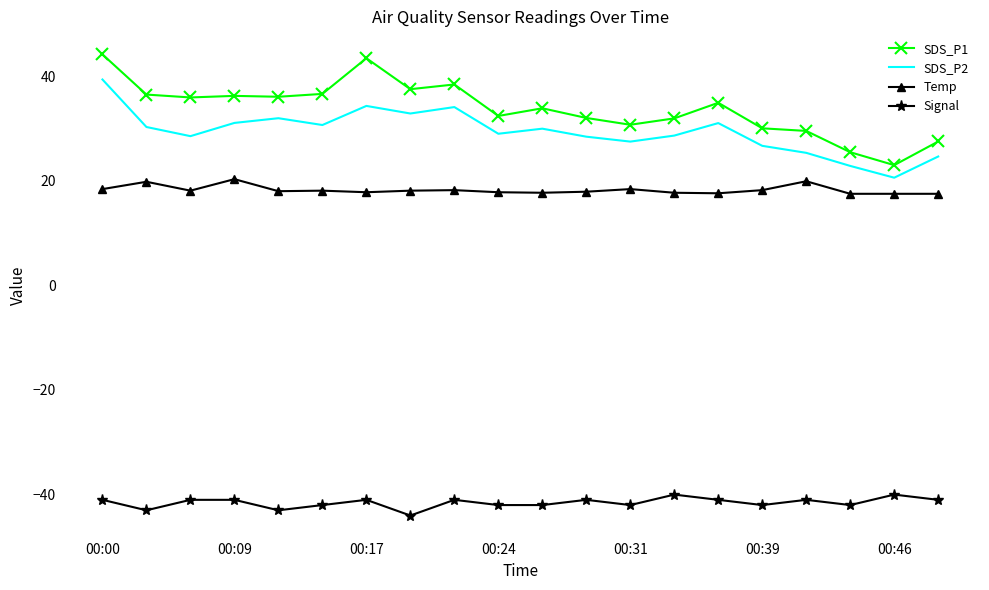

Which series has the largest total across all categories?

SDS_P1